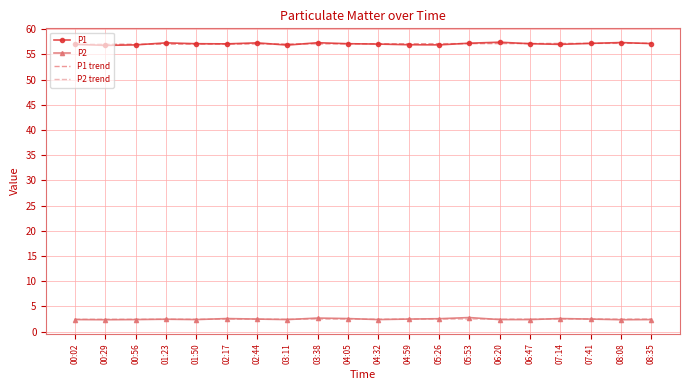

Is the value of P2 at 07:41 greater than the value of P1 trend at 00:29?

No